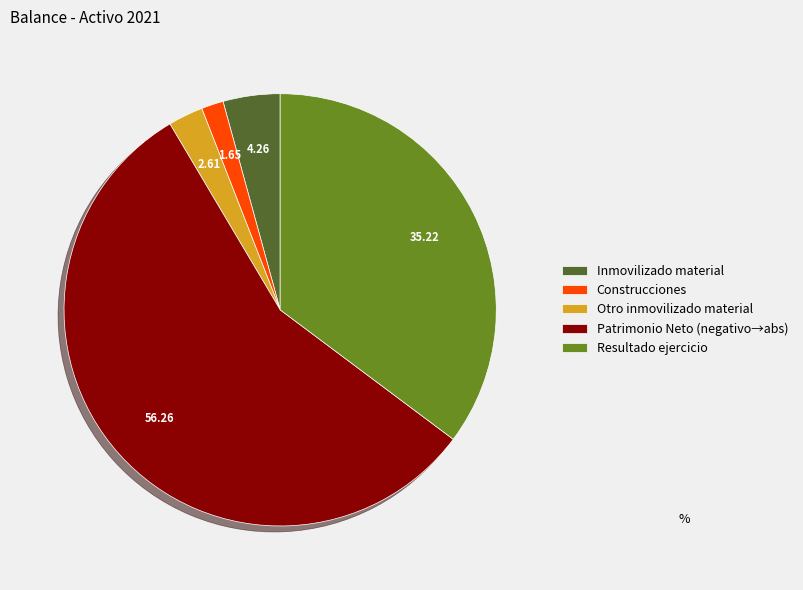

Which category has the smallest portion of the pie?

Construcciones